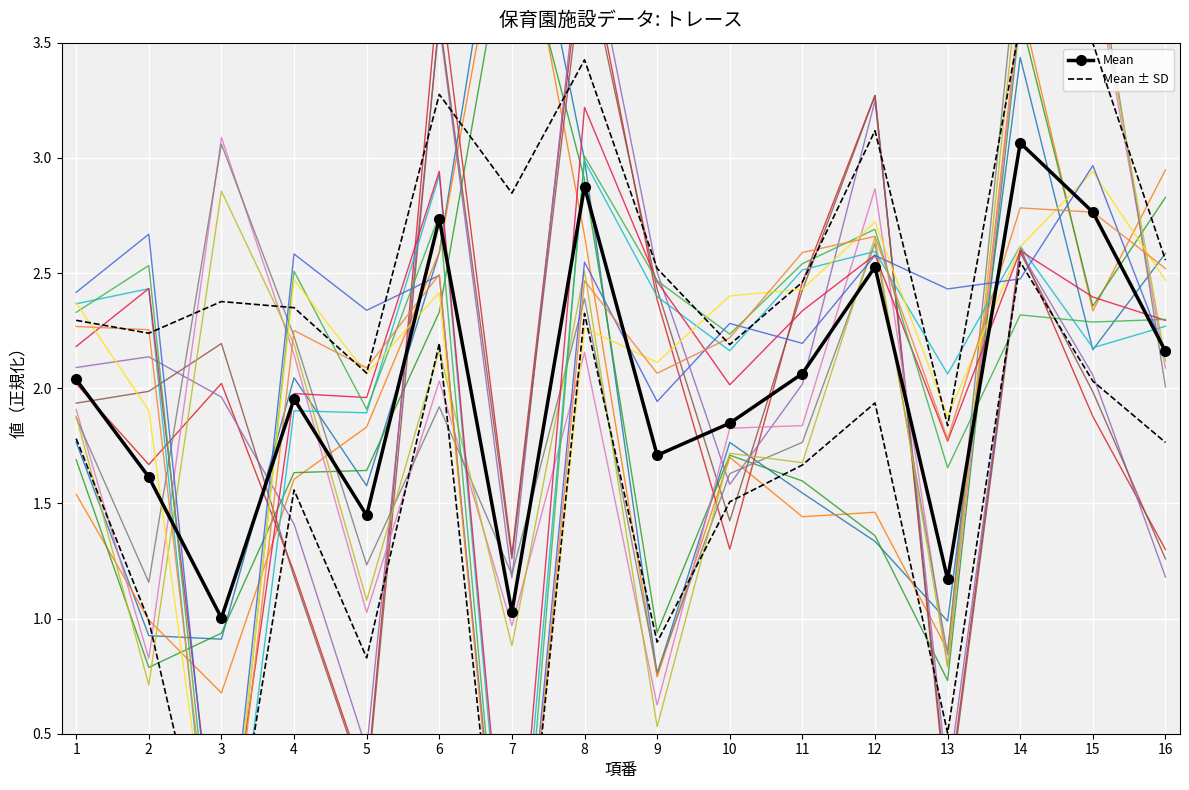

True or false: Mean has a value of 1.1 at 14.

False